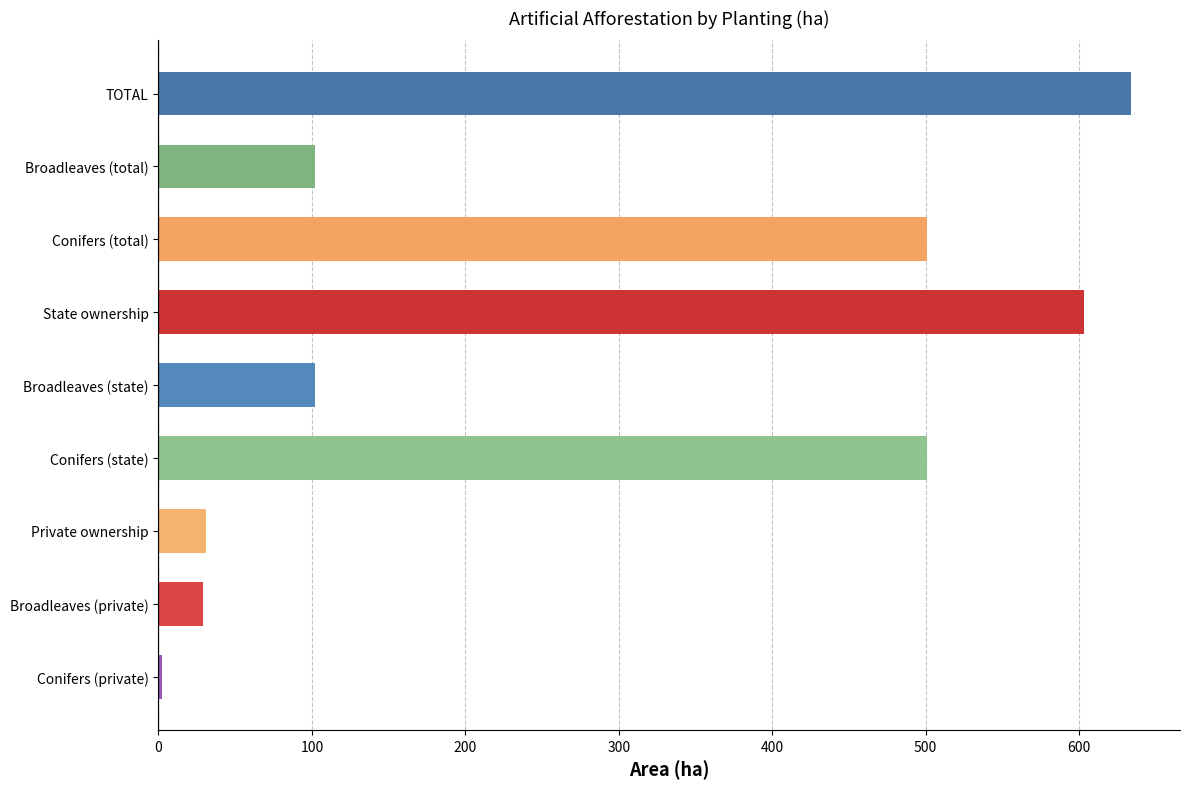

What is the minimum value shown in the chart?

2